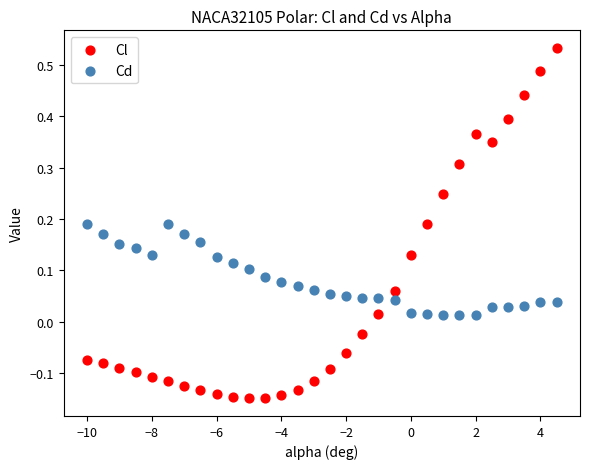

Across all data points, what is the range of X values (max minus min)?

14.5